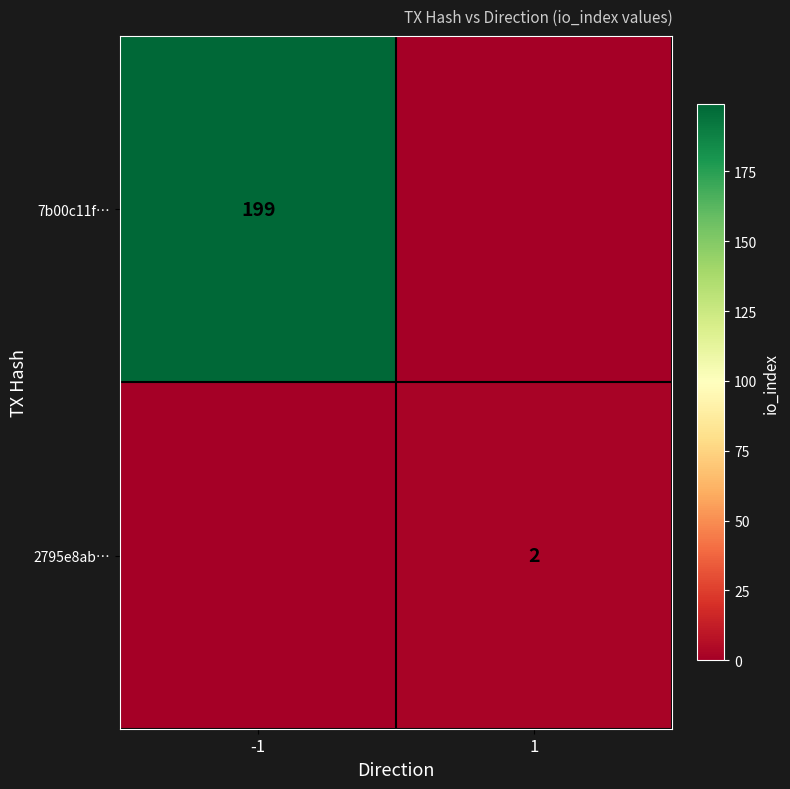

At how many categories does at least one series exceed 96?

1